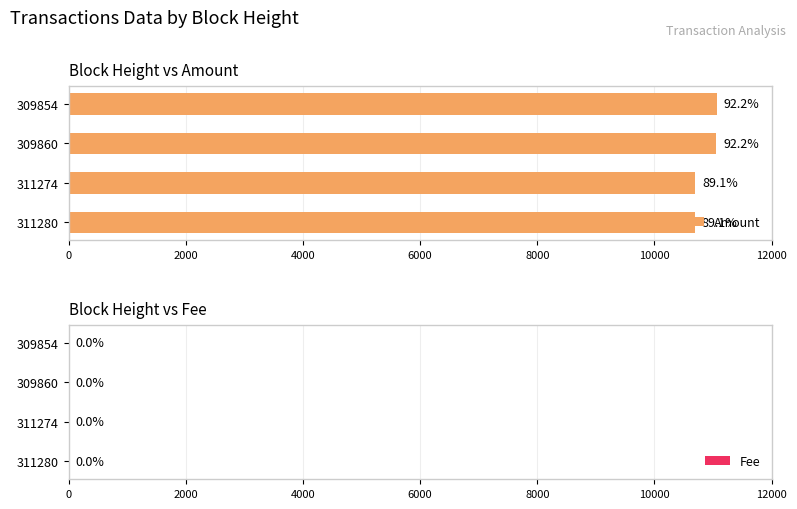

What is the maximum value for Fee?

0.6